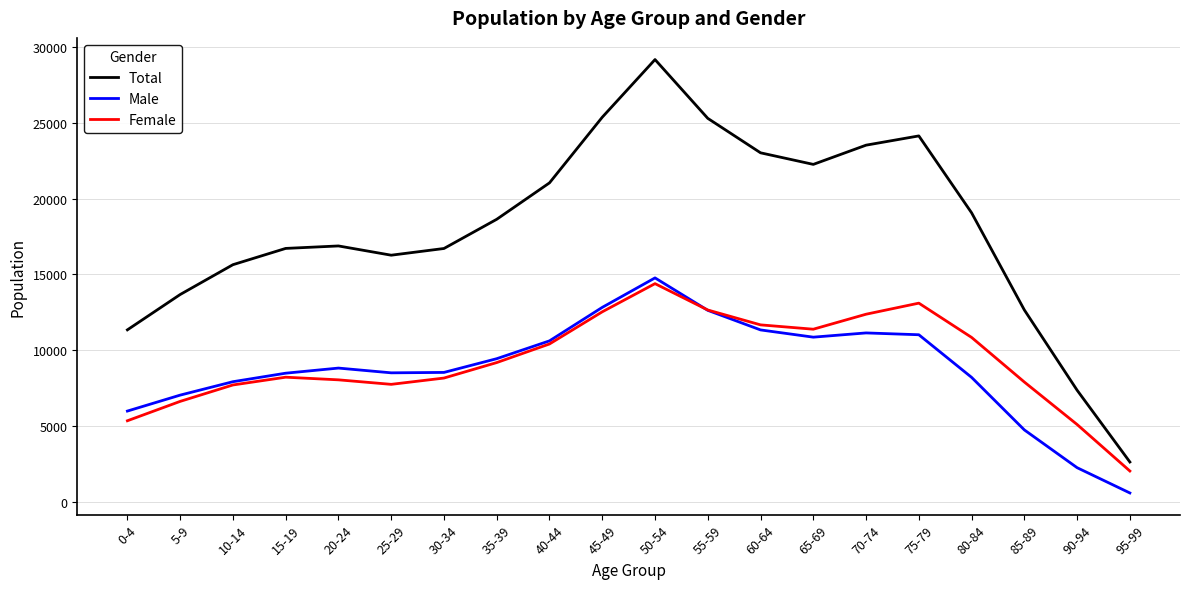

What is the difference between the Total values at 0-4 and 85-89?

1310